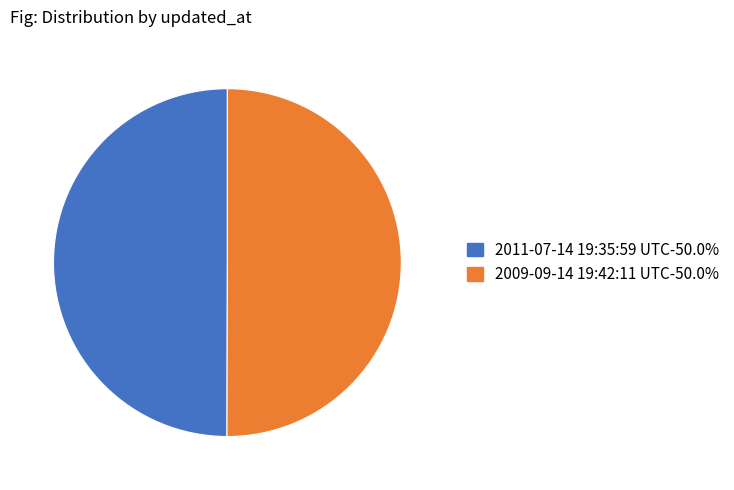

What is the ratio of the value at 2011-07-14 19:35:59 UTC to the value at 2009-09-14 19:42:11 UTC?

1.0